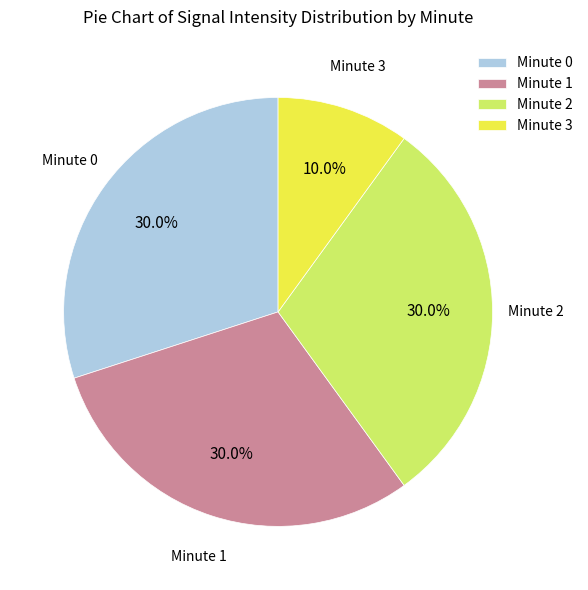

What is the total percentage of Minute 0 and Minute 2?

60.0%